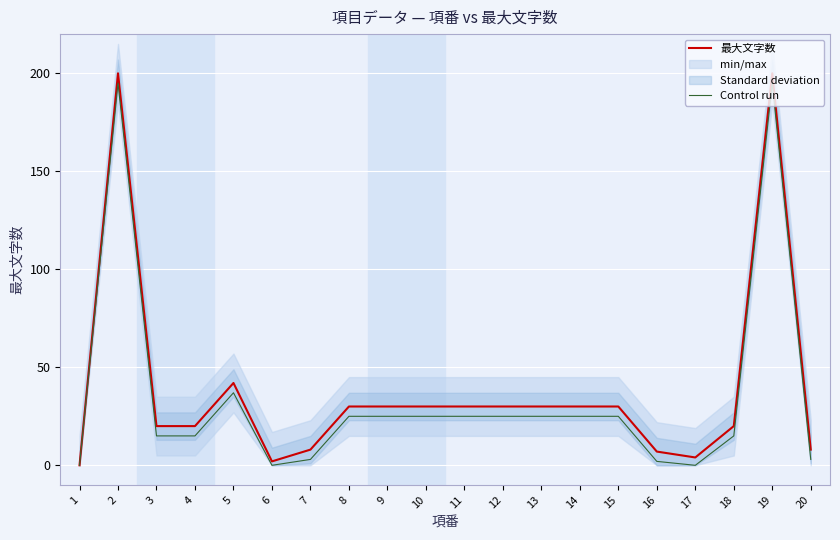

Is it true that Control run equals 59 at 5?

False